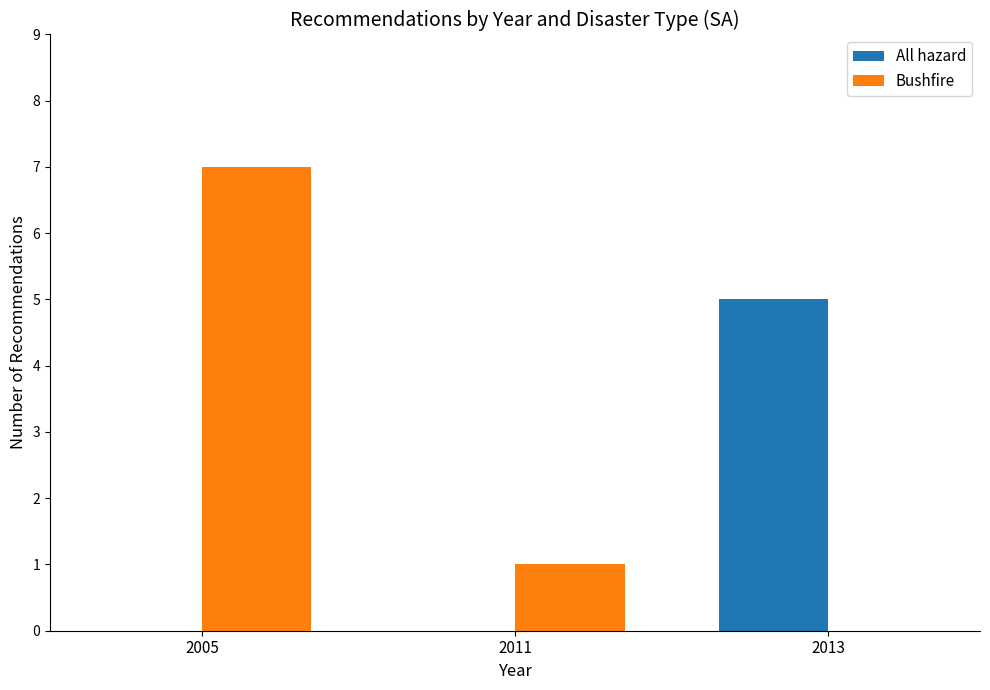

What is the sum of all Bushfire values?

8